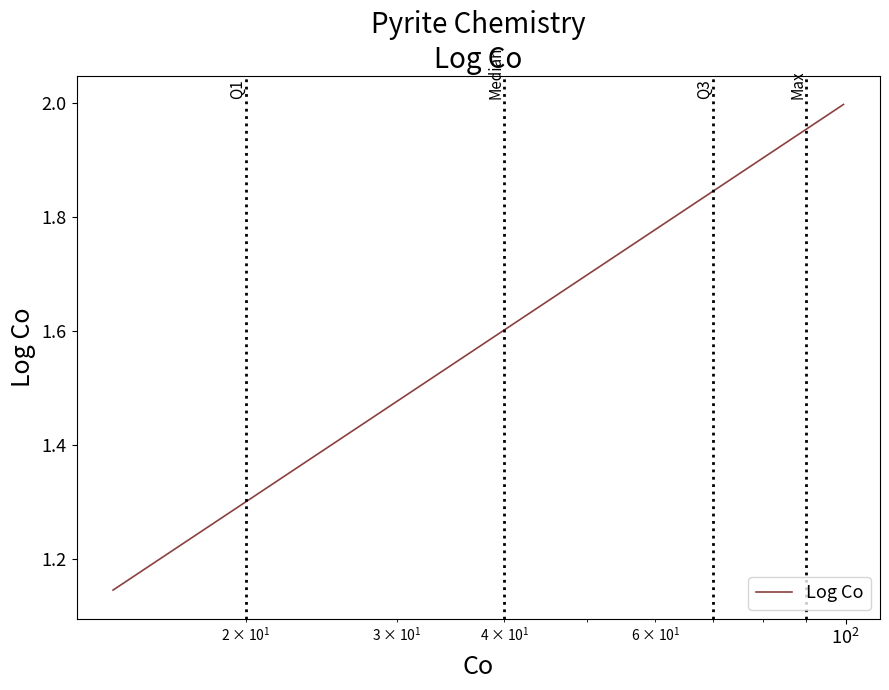

What is the difference between the maximum and minimum values?

0.9